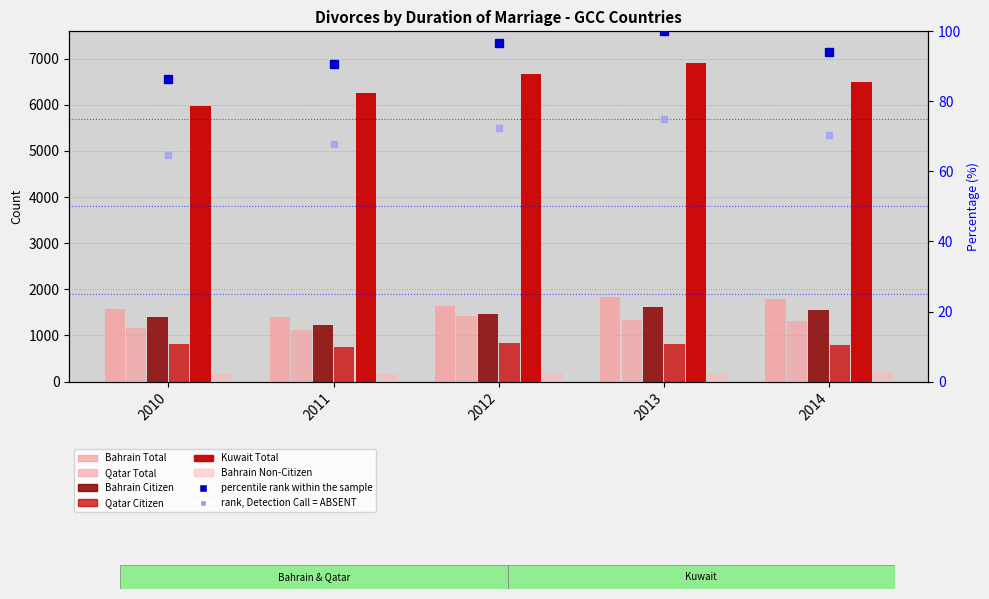

Which series has the largest total across all categories?

Kuwait Total